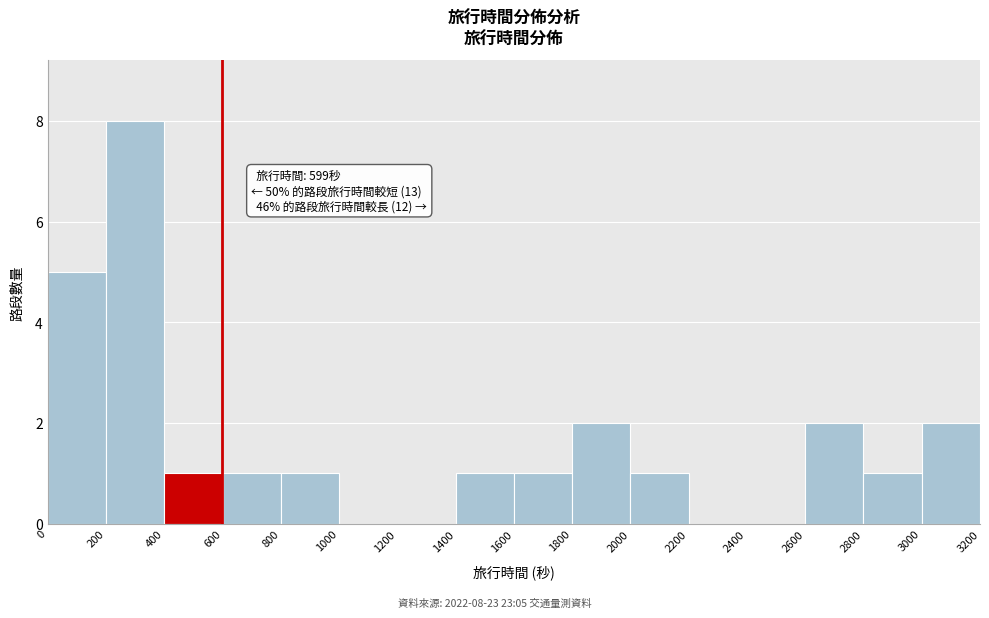

Over which range of the x-axis is the bar tallest?

200 to 400